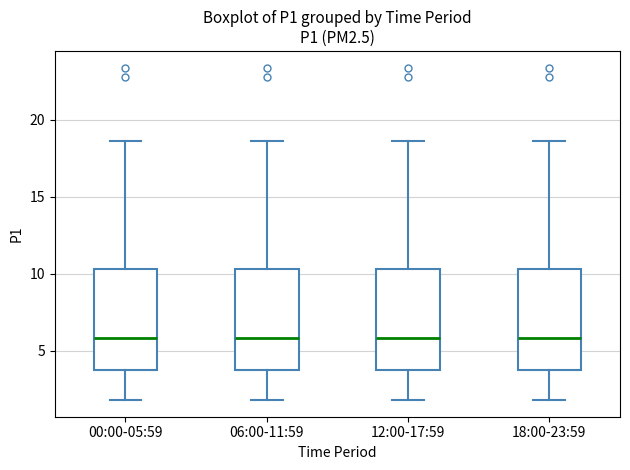

Where does the lower whisker of the box for 18:00-23:59 end on the y-axis? The values are not printed on the chart, so give them approximately, as read against the axis.

2.0